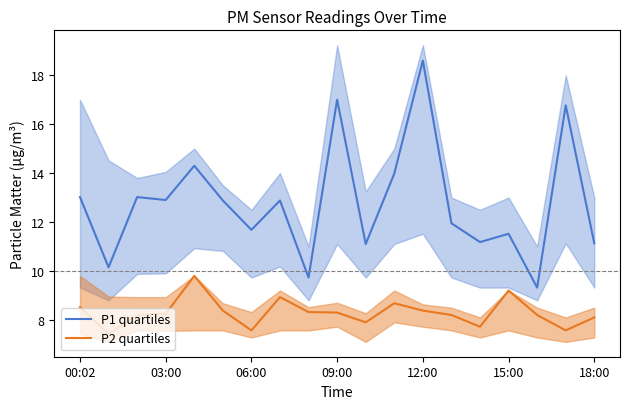

Which category has the highest value in the P1 quartiles series?

12:00